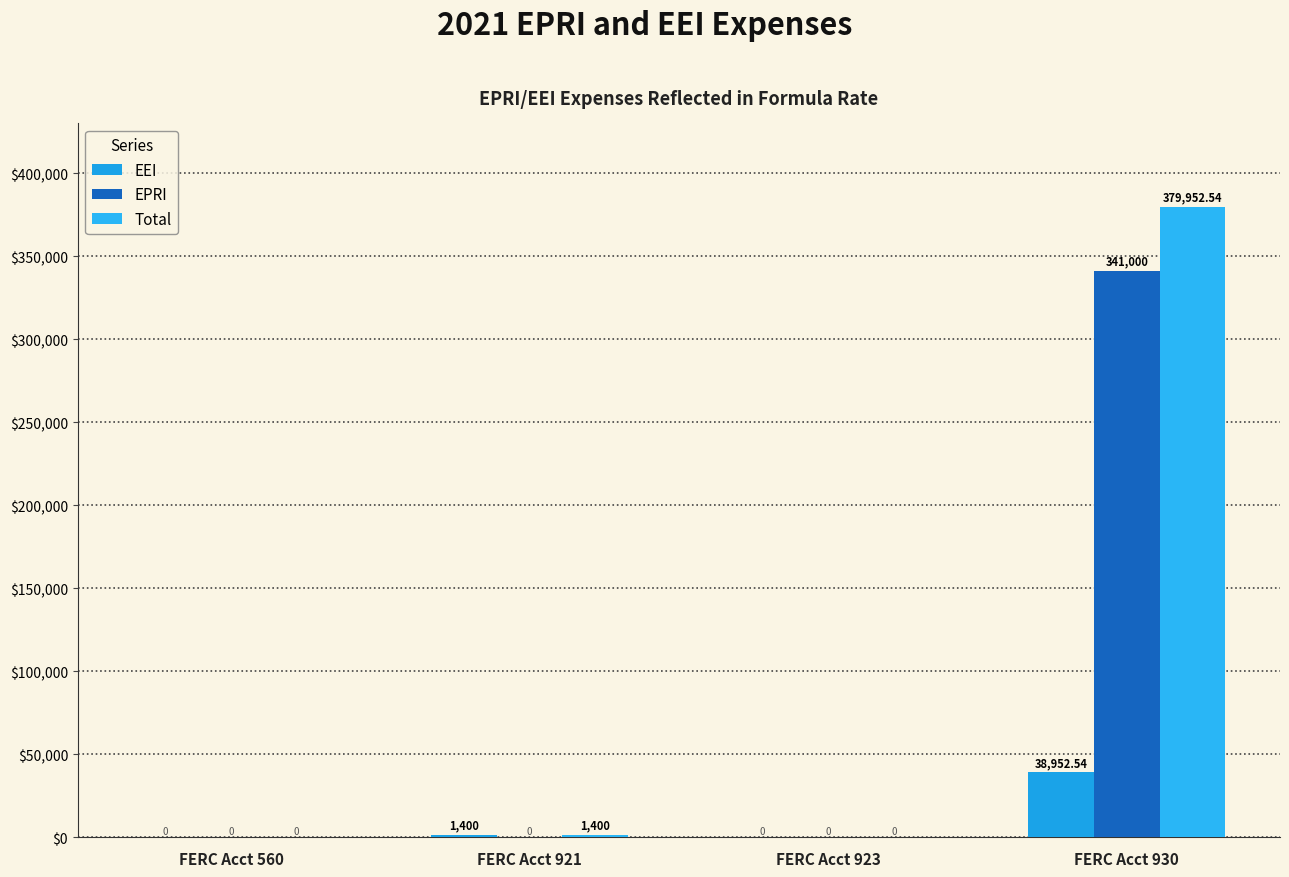

Reading left to right, extract all data points from this chart.

EEI: 0.0	1400.0	0.0	38952.5
EPRI: 0.0	0.0	0.0	341000.0
Total: 0.0	1400.0	0.0	379952.5